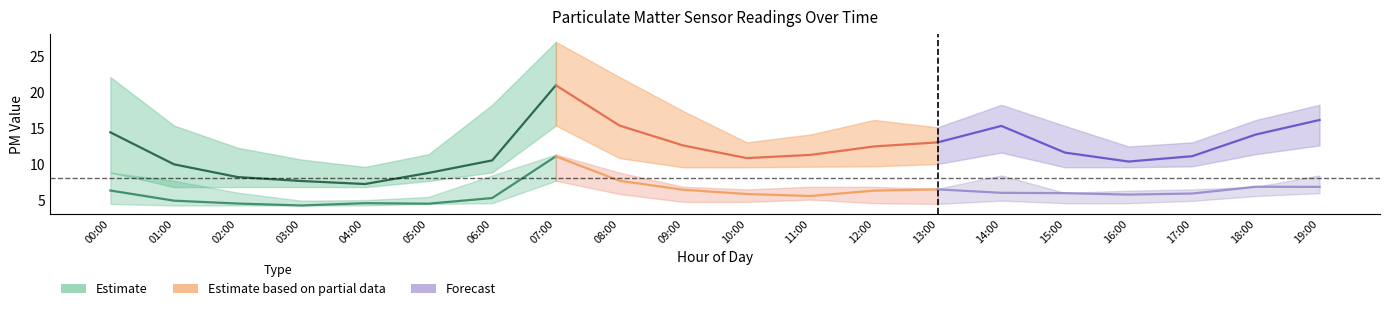

The value of P1_upper at 06:00 is 18.2. True or false?

True